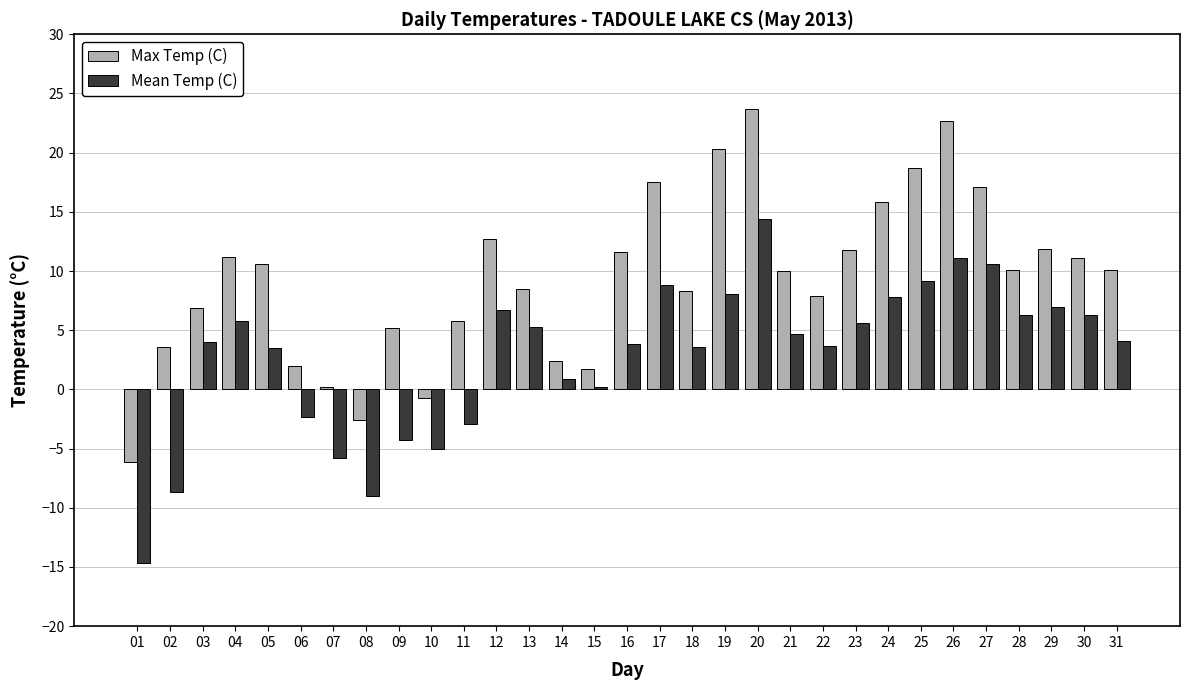

What is the sum of the Max Temp (C) values at 20 and 03?

30.6